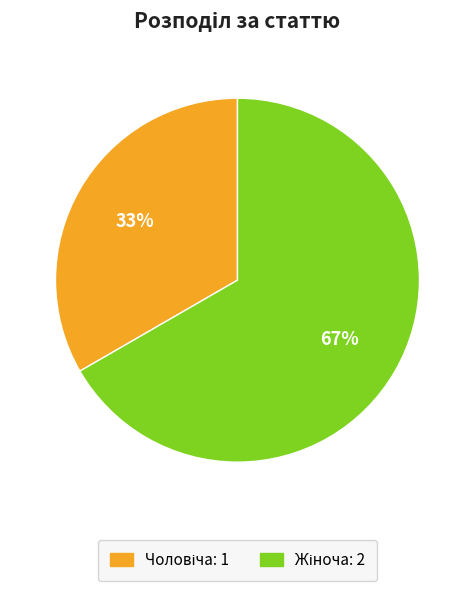

Is there a majority slice in this chart?

Yes